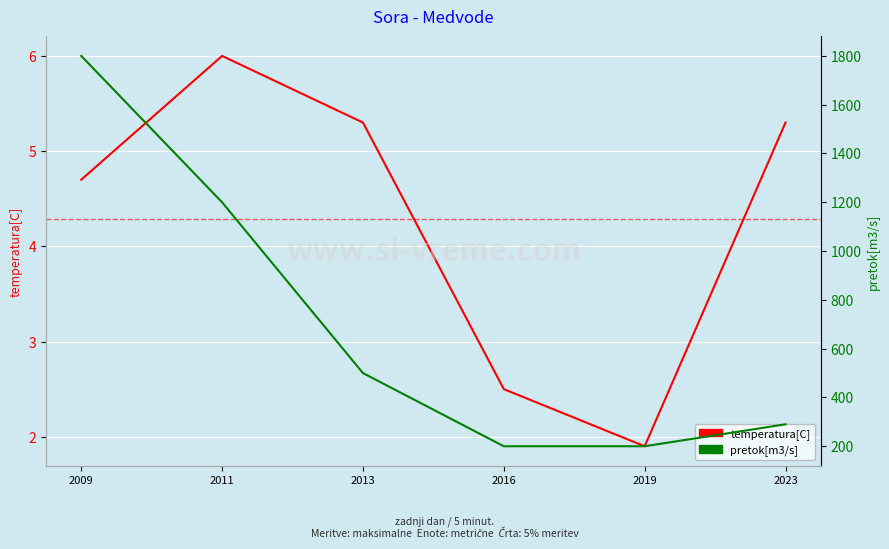

What is the sum of all temperatura[C] values?

25.7